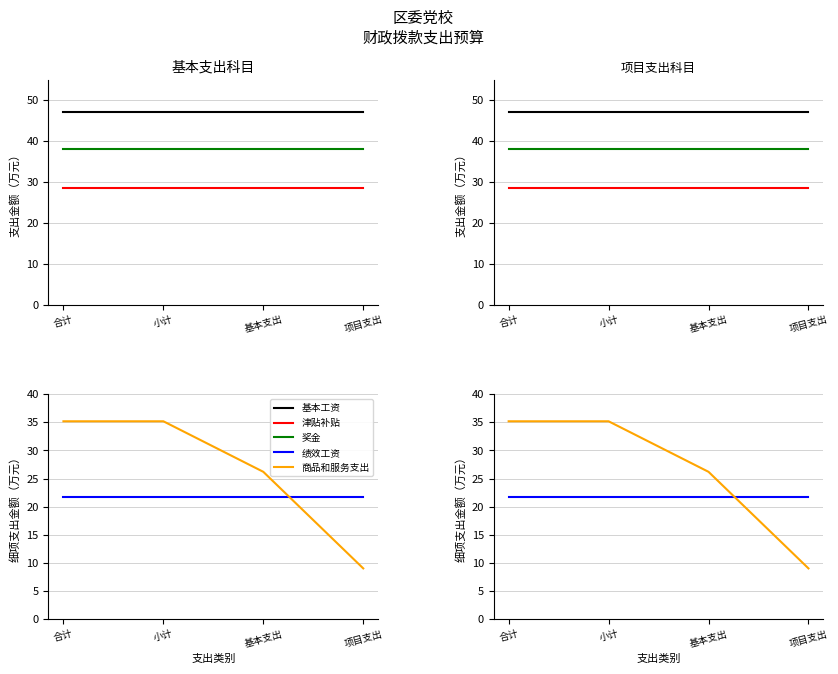

Reading right to left, extract all data points from this chart.

基本工资: 47.2	47.2	47.2	47.2
津贴补贴: 28.4	28.4	28.4	28.4
奖金: 38.0	38.0	38.0	38.0
绩效工资: 21.8	21.8	21.8	21.8
商品和服务支出: 9.0	26.2	35.2	35.2